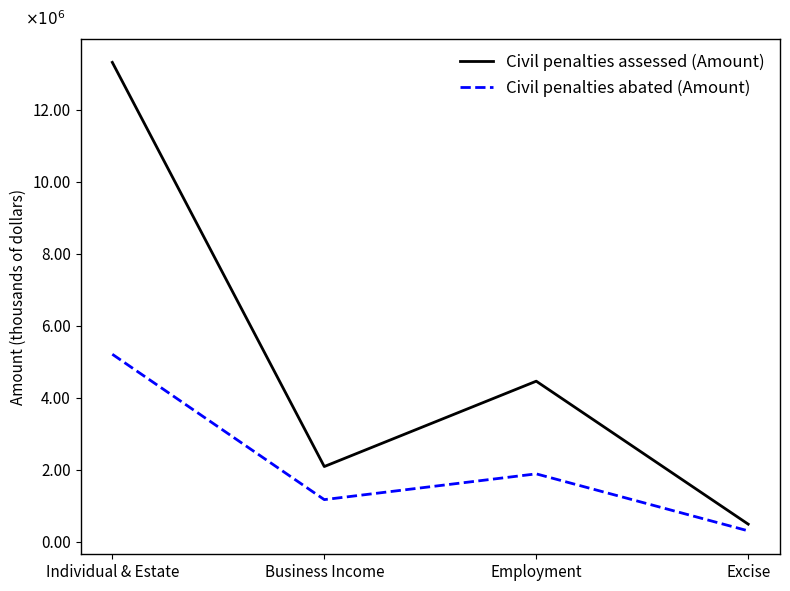

How many values in the Civil penalties abated (Amount) series are below 1?

1